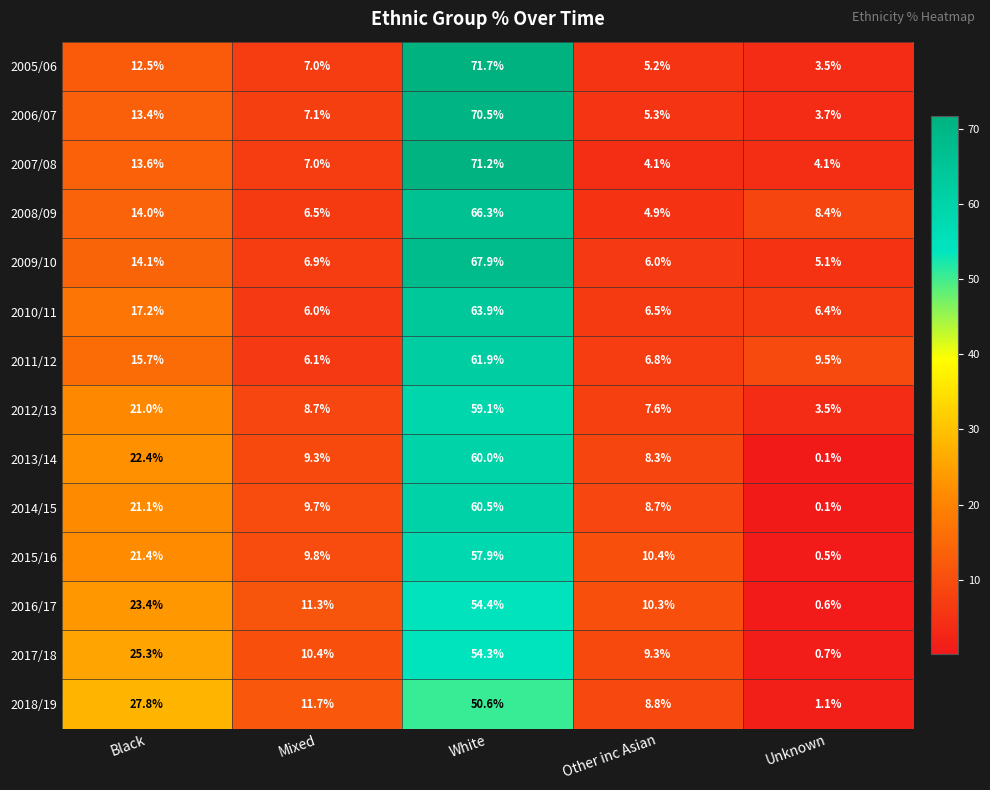

At which label does 2006/07 first exceed 7?

Black